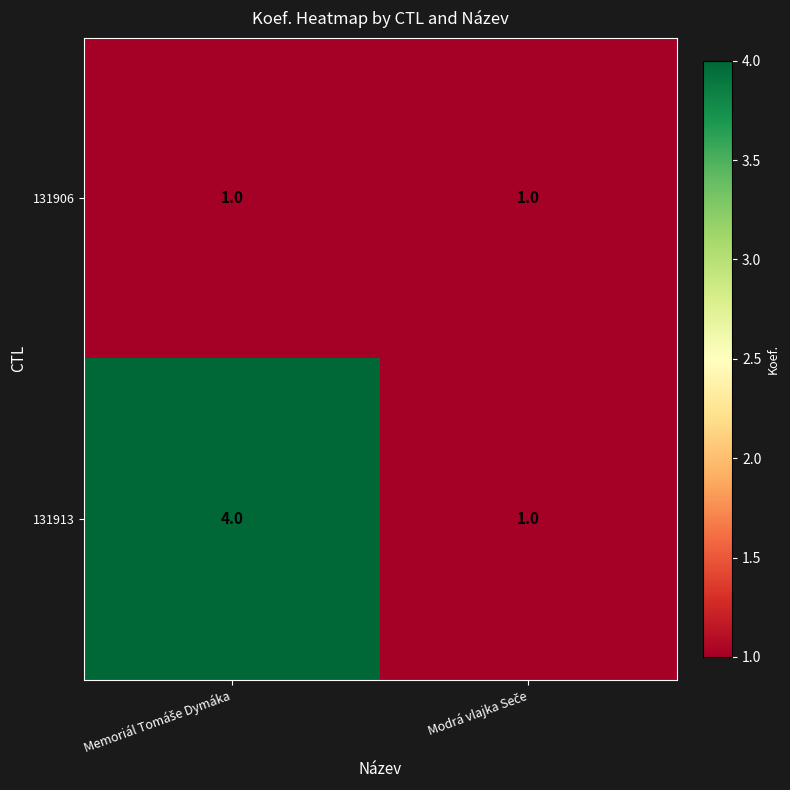

What is the sum of all 131913 values?

5